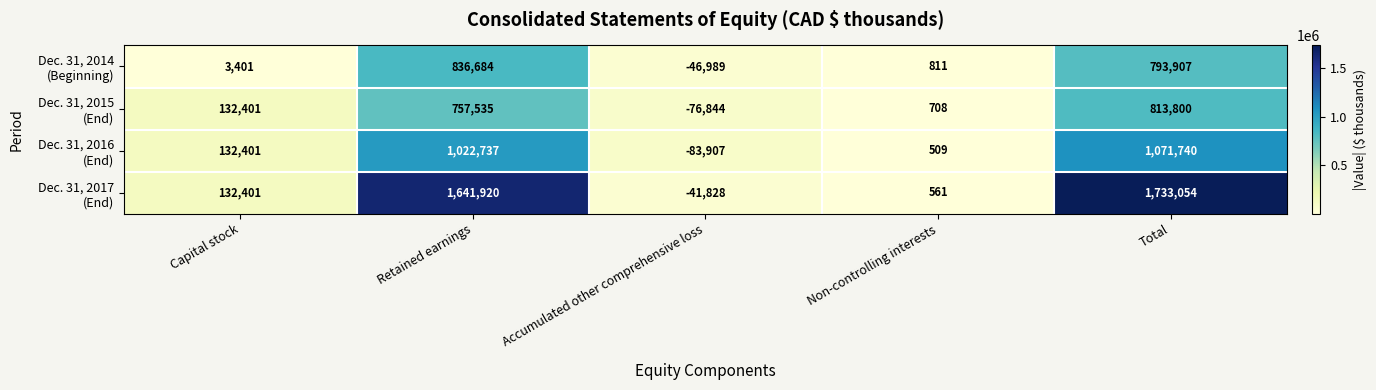

What is the minimum value shown in the chart?

-83907